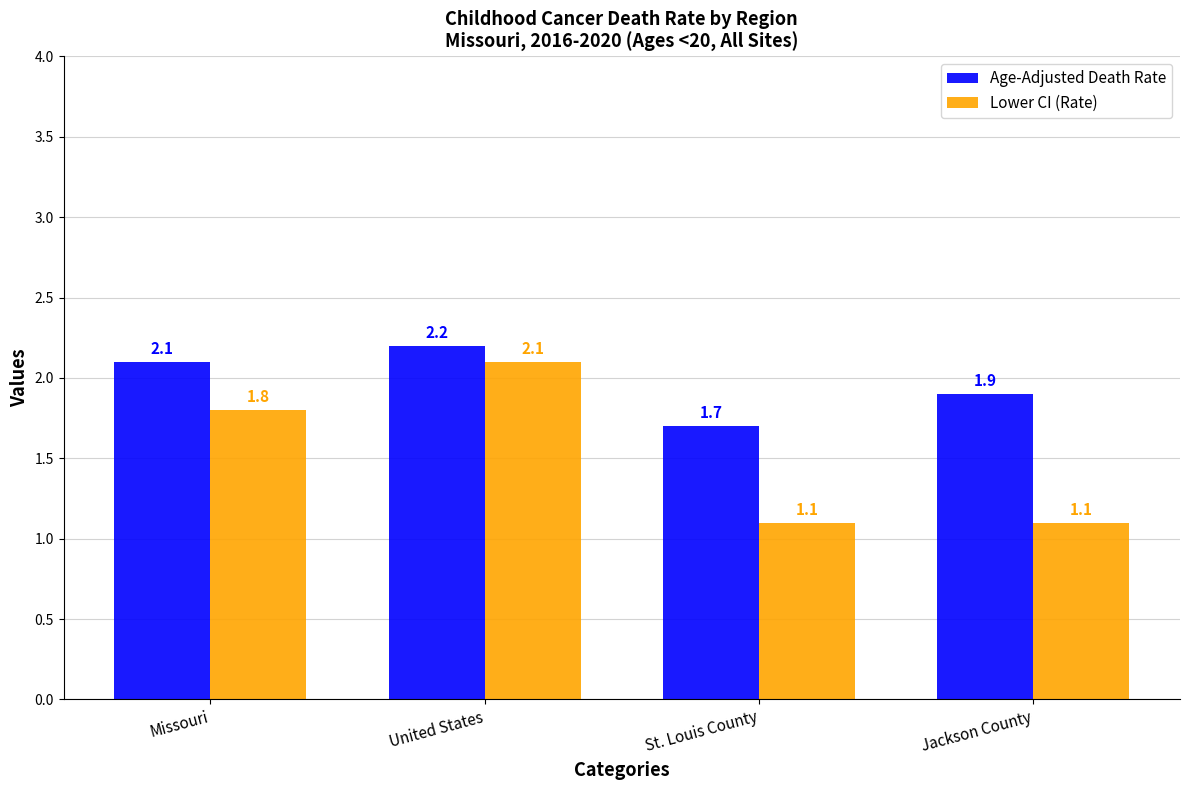

Is it true that Age-Adjusted Death Rate equals 1.9 at Jackson County?

True